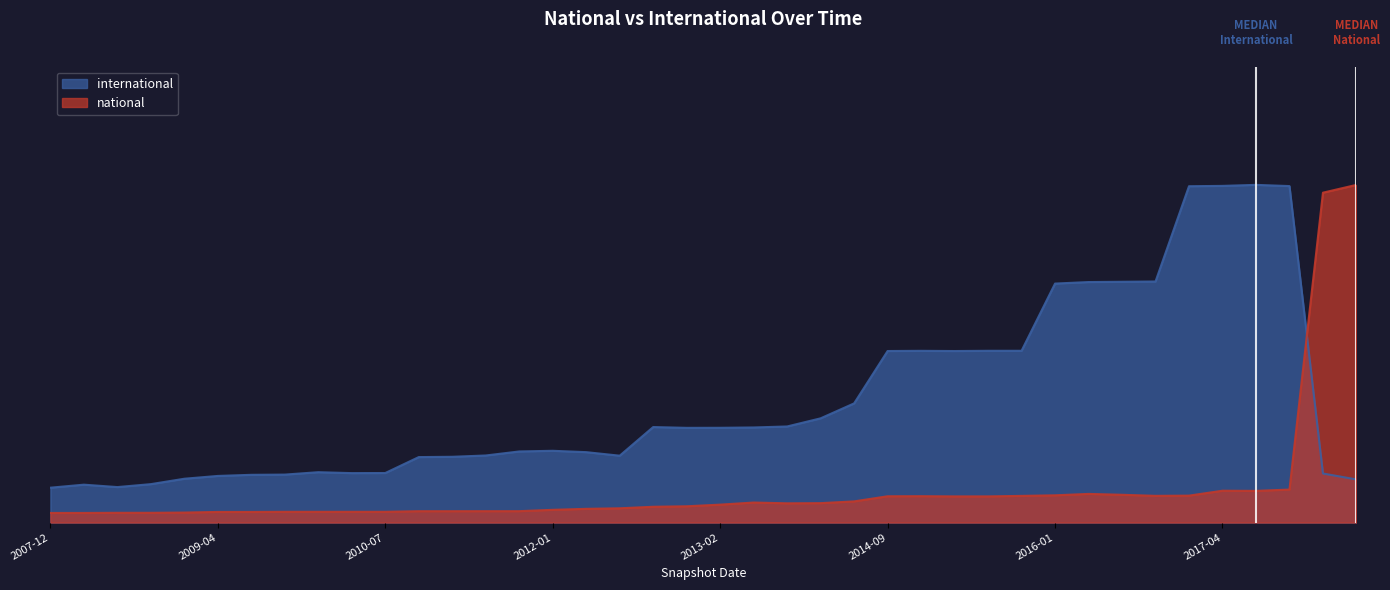

The national series shows 0.0 at 2010-11-17. True or false?

False